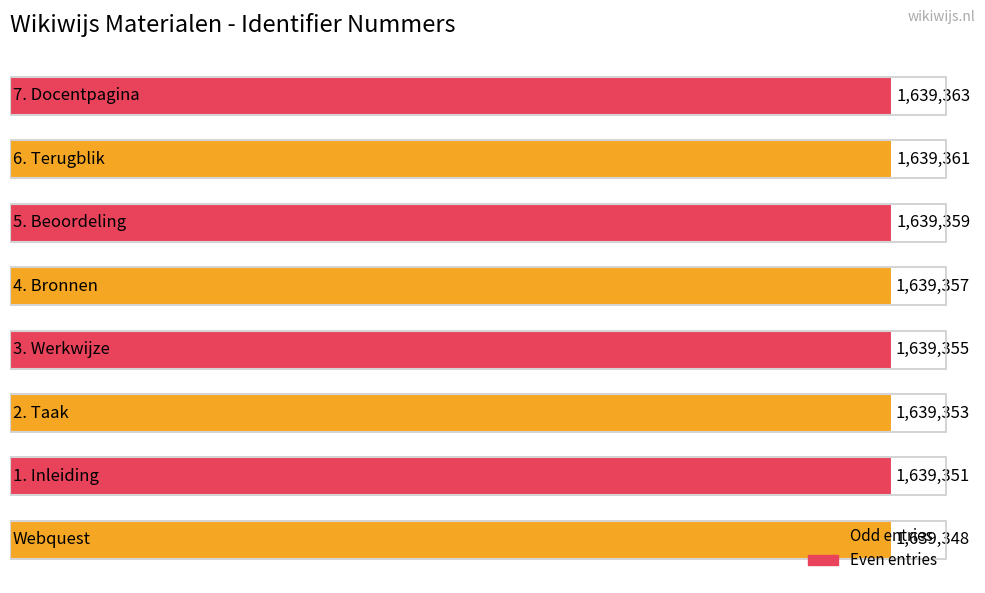

What is the maximum value shown in the chart?

1639363